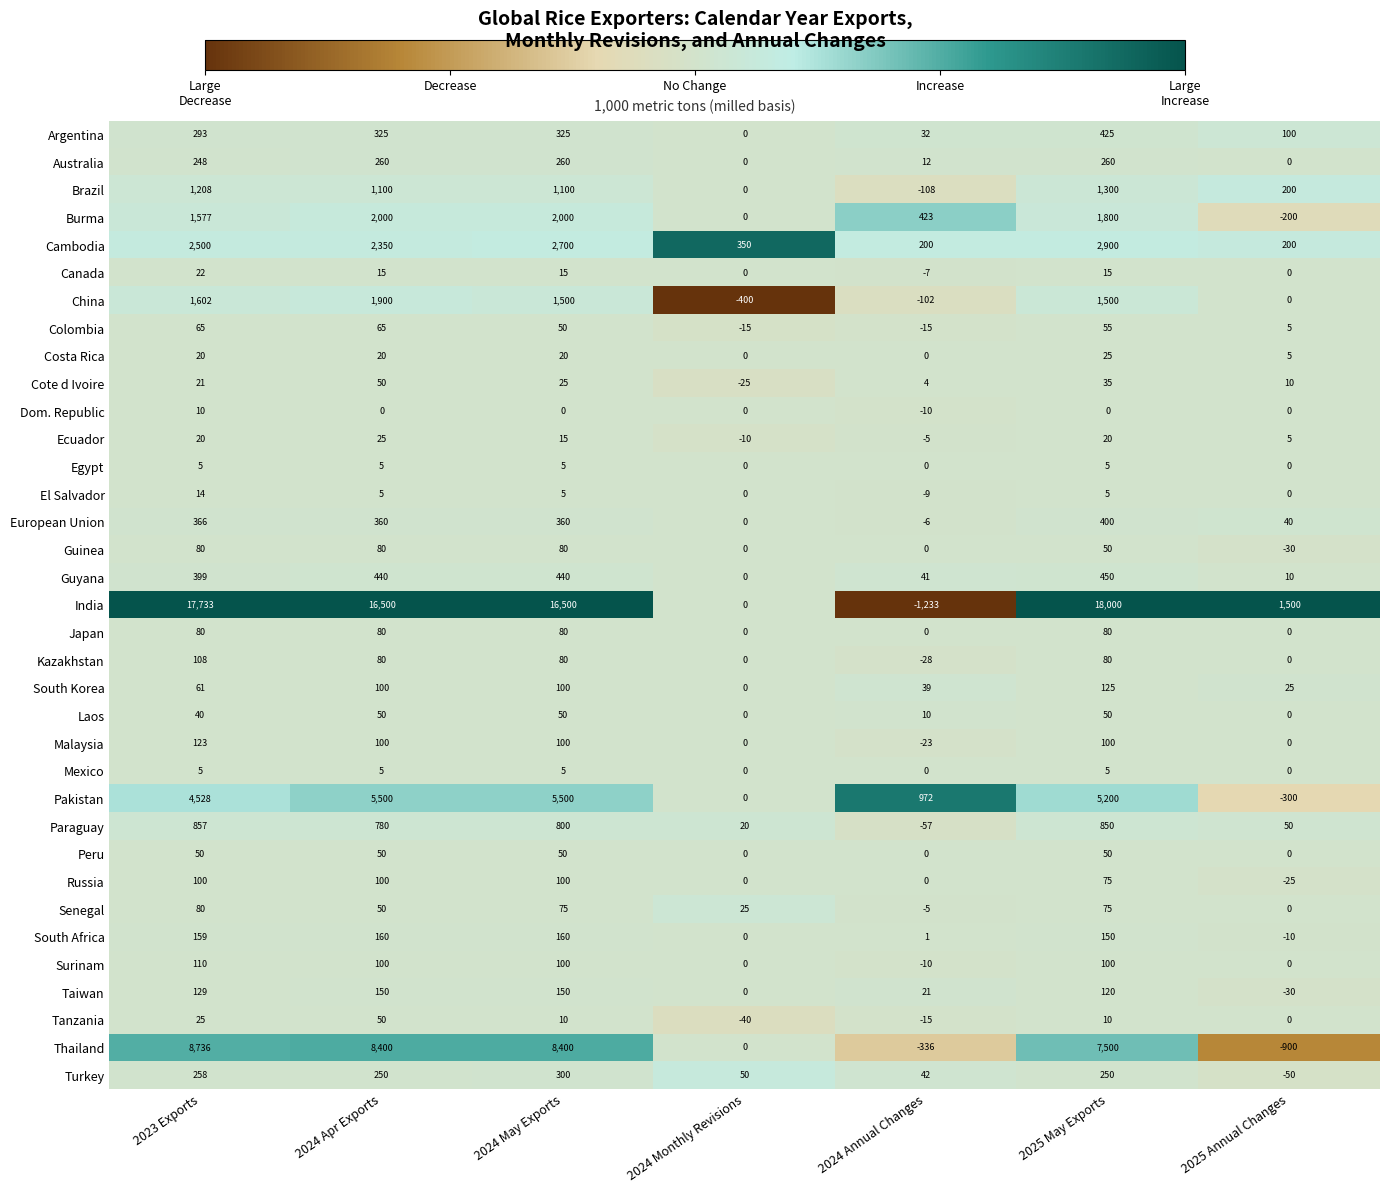

Read the China value at 2024 Apr Exports.

1900